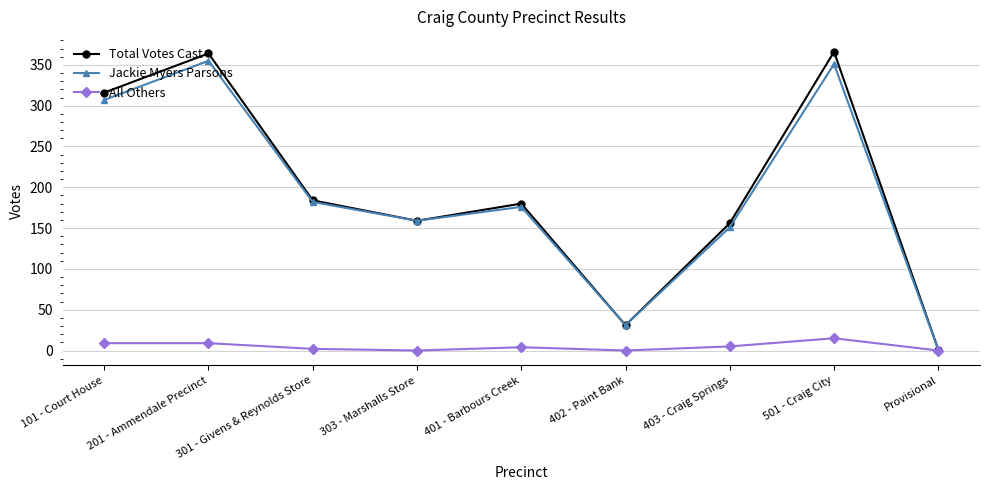

What is the difference between the highest and lowest values at 101 - Court House?

307